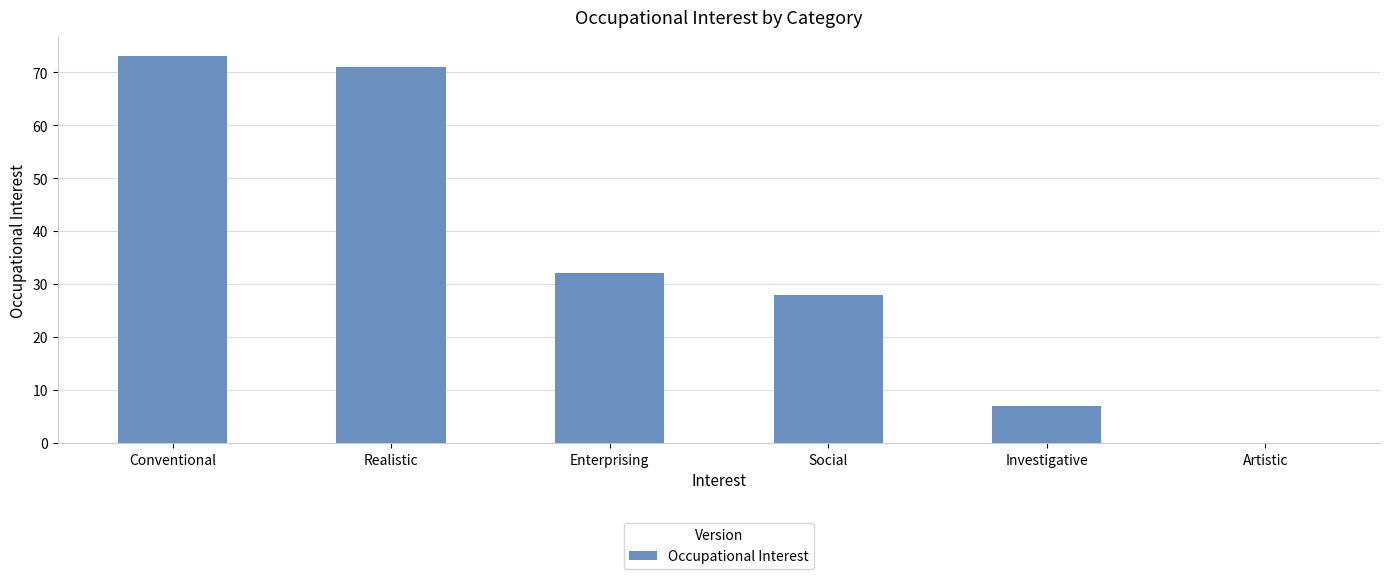

Are the bars grouped side by side (vs. stacked)?

No